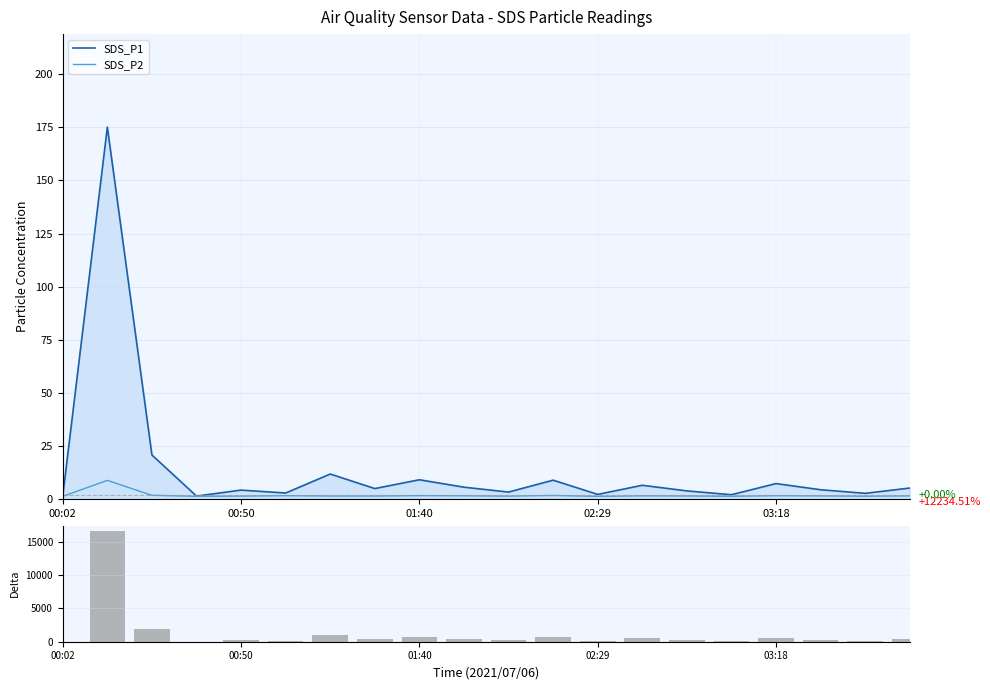

What is the minimum value for SDS_P1?

1.3